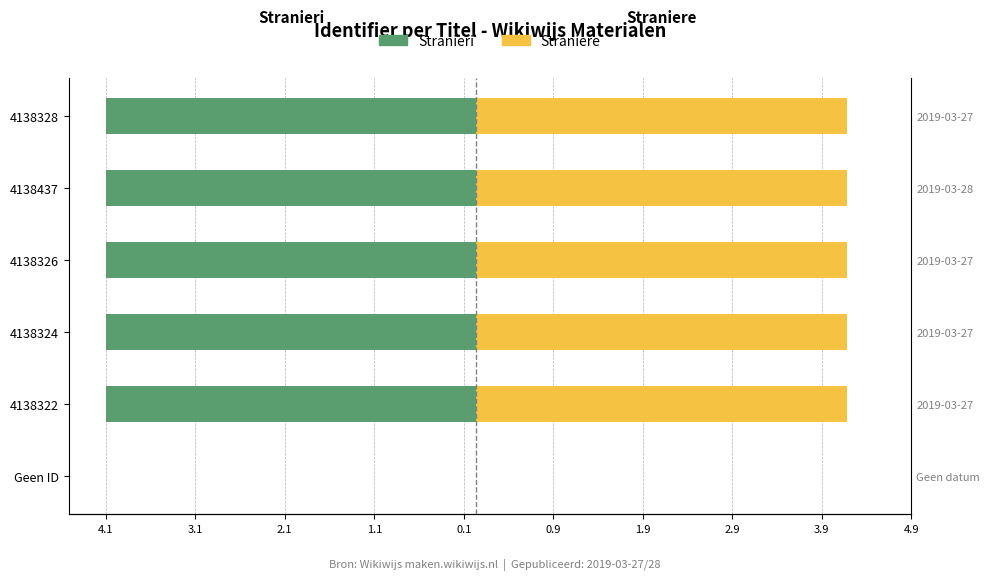

How many groups of bars are there?

6